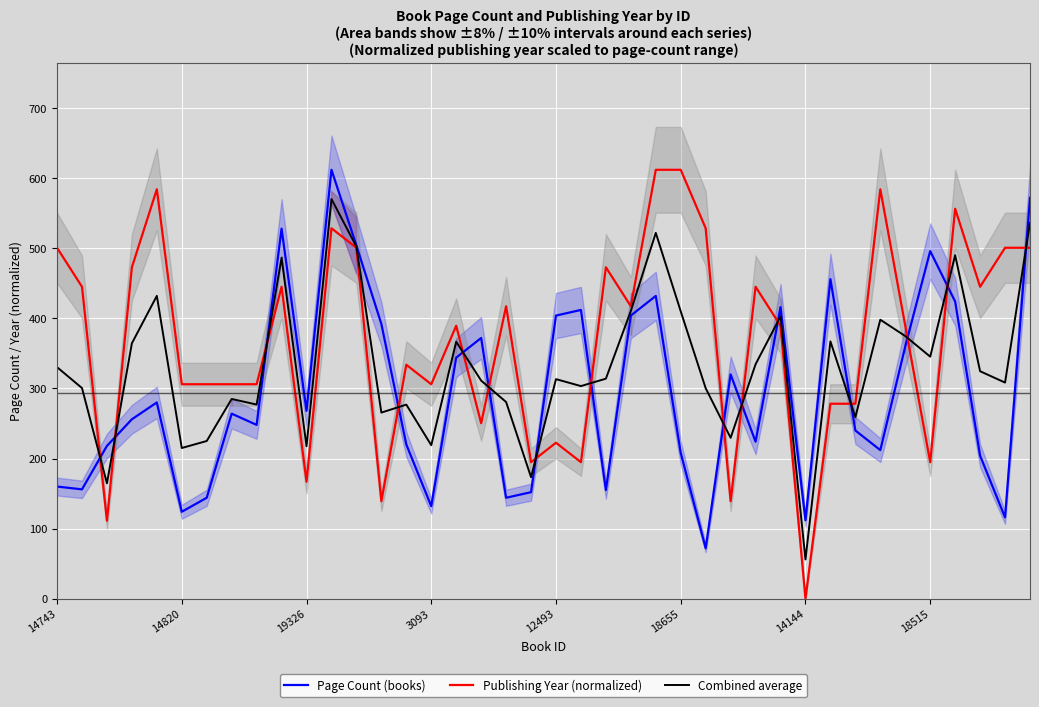

Does the chart display data point markers on the line(s)?

No